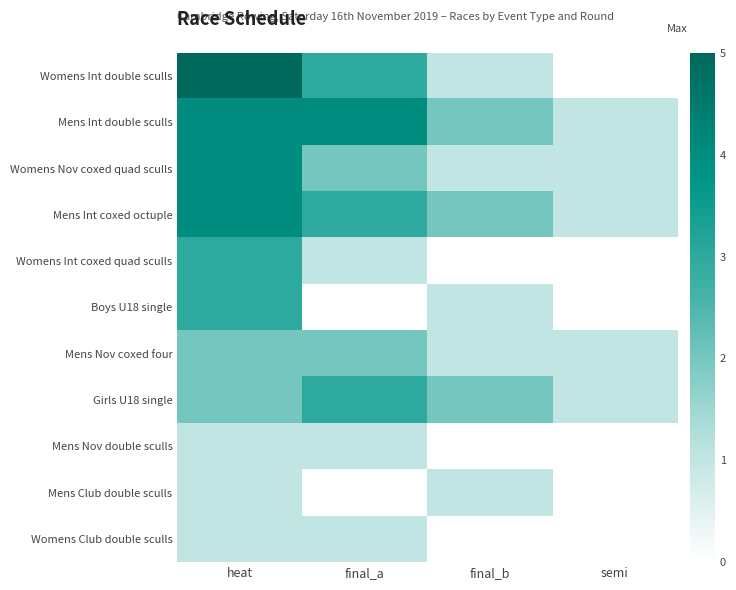

Reading left to right, transcribe all the data shown in this chart.

Womens Int double sculls: heat=5	final_a=3	final_b=1	semi=0
Mens Int double sculls: heat=4	final_a=4	final_b=2	semi=1
Womens Nov coxed quad sculls: heat=4	final_a=2	final_b=1	semi=1
Mens Int coxed octuple: heat=4	final_a=3	final_b=2	semi=1
Womens Int coxed quad sculls: heat=3	final_a=1	final_b=0	semi=0
Boys U18 single: heat=3	final_a=0	final_b=1	semi=0
Mens Nov coxed four: heat=2	final_a=2	final_b=1	semi=1
Girls U18 single: heat=2	final_a=3	final_b=2	semi=1
Mens Nov double sculls: heat=1	final_a=1	final_b=0	semi=0
Mens Club double sculls: heat=1	final_a=0	final_b=1	semi=0
Womens Club double sculls: heat=1	final_a=1	final_b=0	semi=0